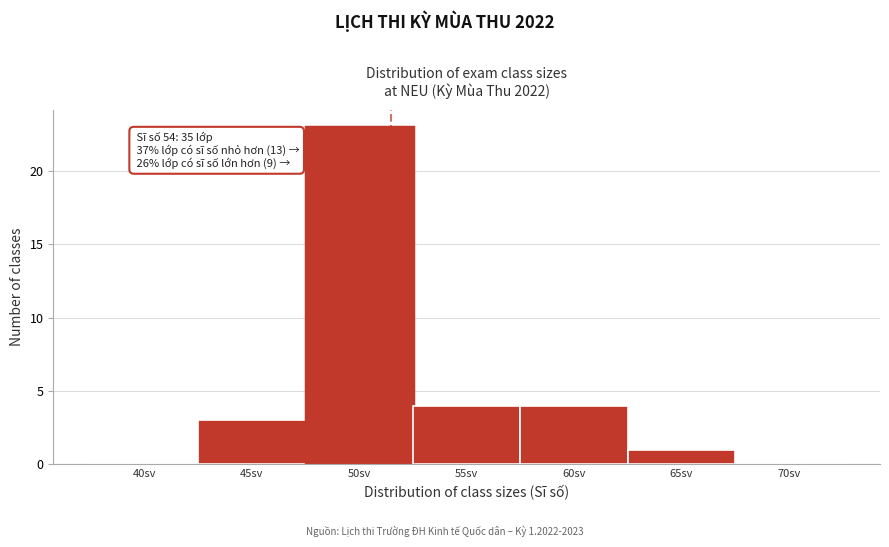

Reading left to right, list all the values displayed in this chart.

40sv=0	45sv=3	50sv=23	55sv=4	60sv=4	65sv=1	70sv=0